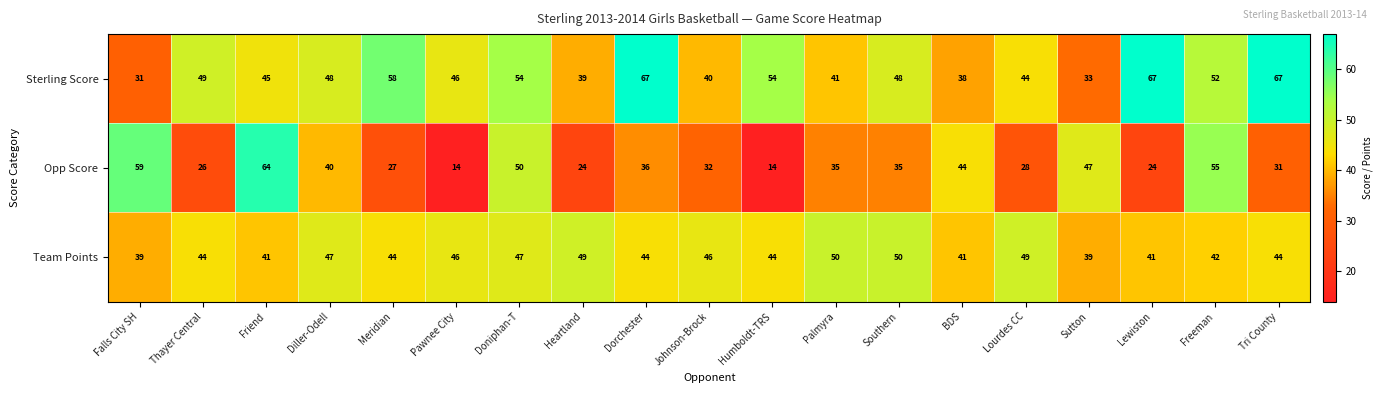

What is the total value across all series at Freeman?

149